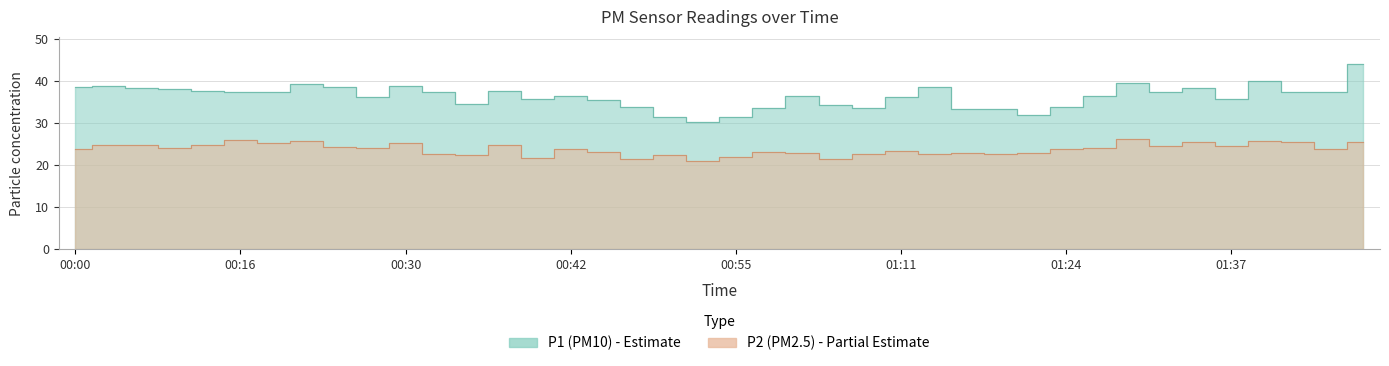

Is it true that P1 equals 9.0 at 01:17?

False